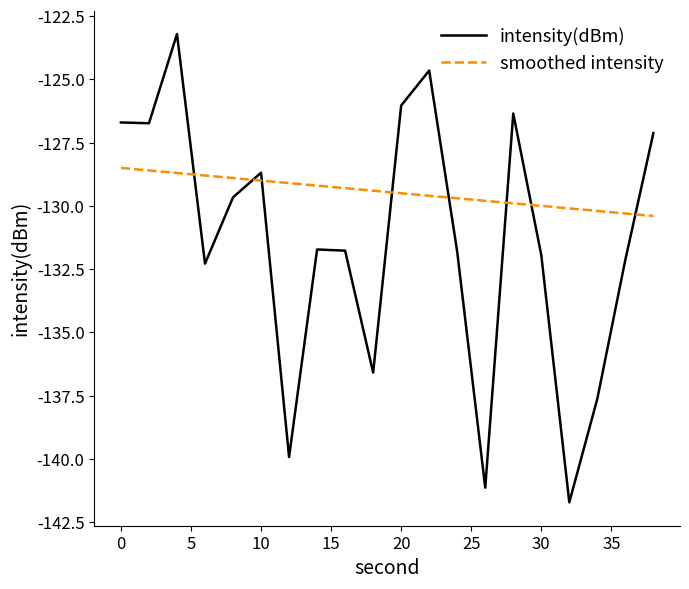

After their last crossing, which series has the higher values: intensity(dBm) or smoothed intensity?

intensity(dBm)